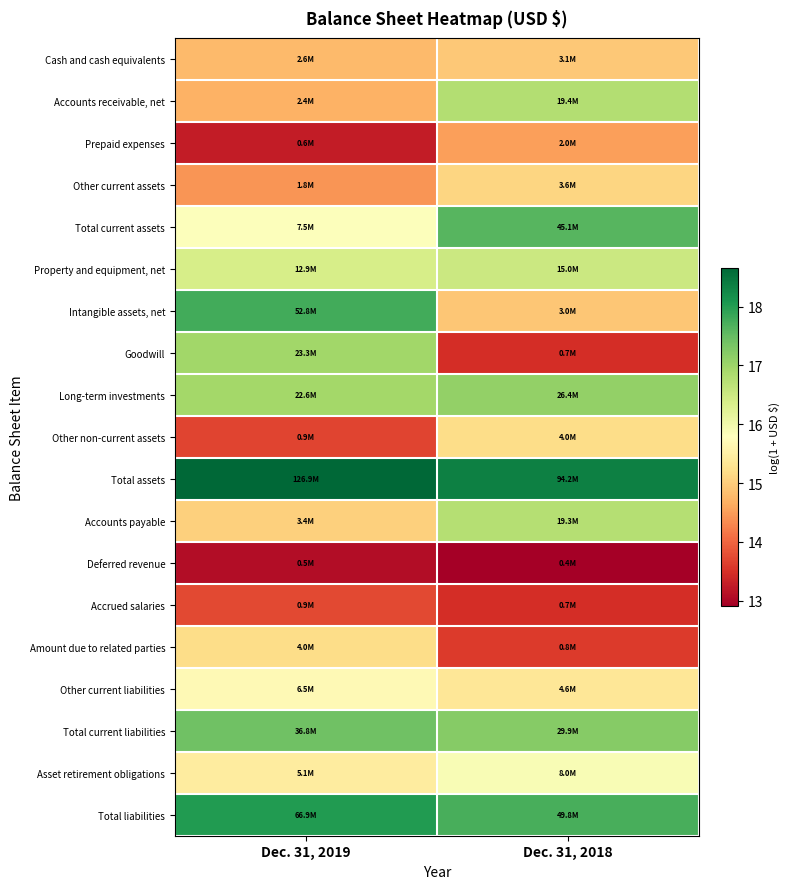

At Dec. 31, 2019, list the series in order from smallest to largest.

Deferred revenue, Prepaid expenses, Other non-current assets, Accrued salaries, Other current assets, Accounts receivable, net, Cash and cash equivalents, Accounts payable, Amount due to related parties, Asset retirement obligations, Other current liabilities, Total current assets, Property and equipment, net, Long-term investments, Goodwill, Total current liabilities, Intangible assets, net, Total liabilities, Total assets